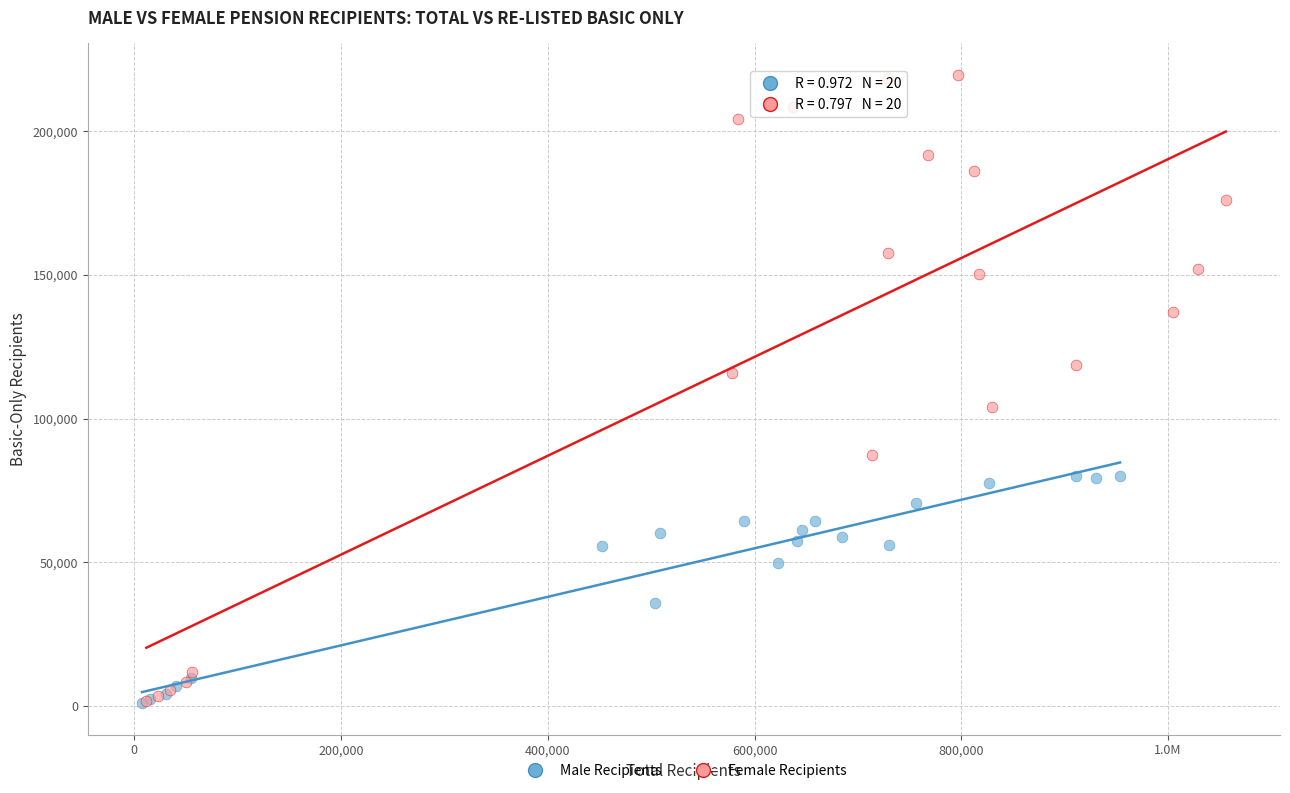

Which series contains the highest Y value?

Female Recipients